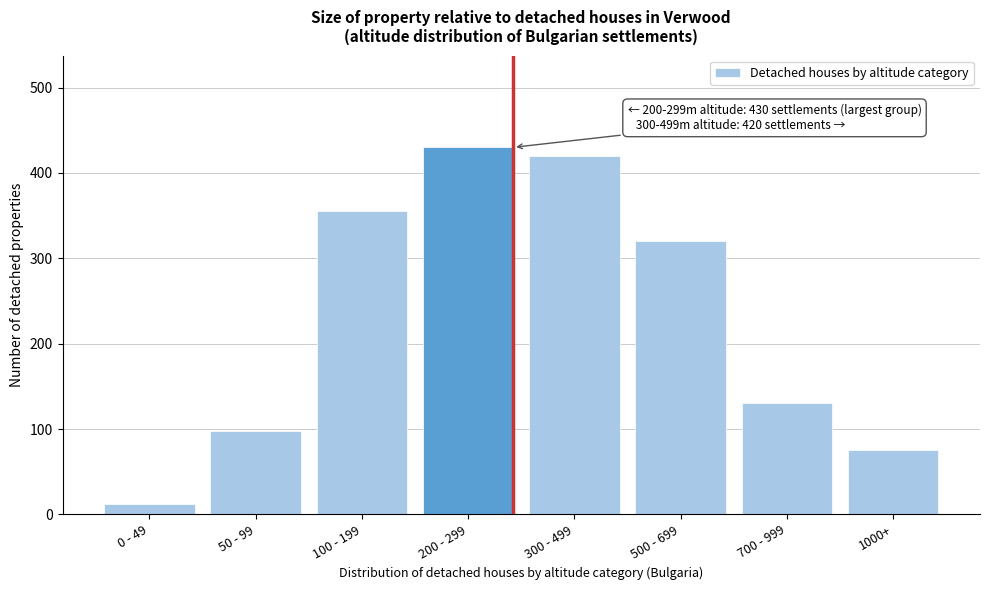

Reading left to right, extract all data points from this chart.

12	98	355	430	420	320	130	75